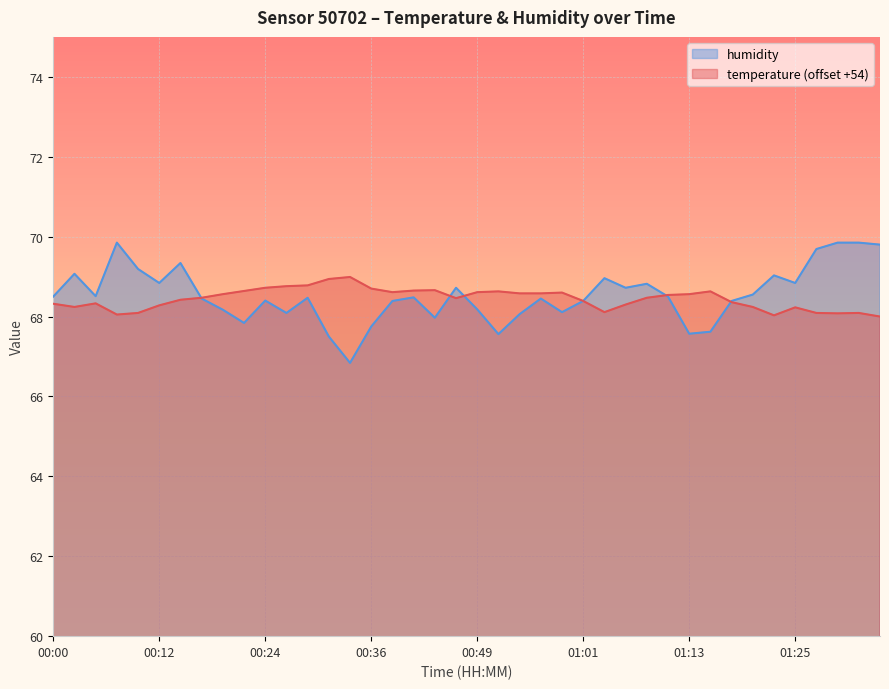

True or false: temperature has more than 2 interior local peaks.

True